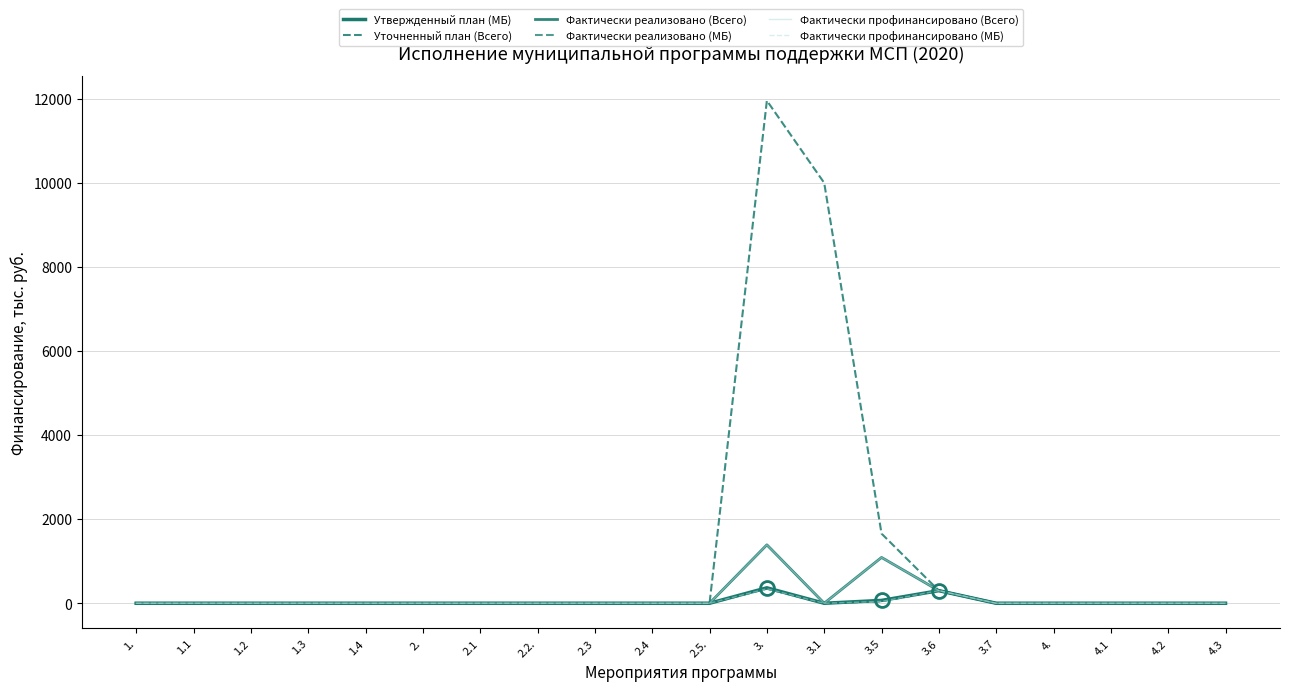

In Фактически реализовано (МБ), how many points are lower than both neighbors (excluding endpoints)?

1